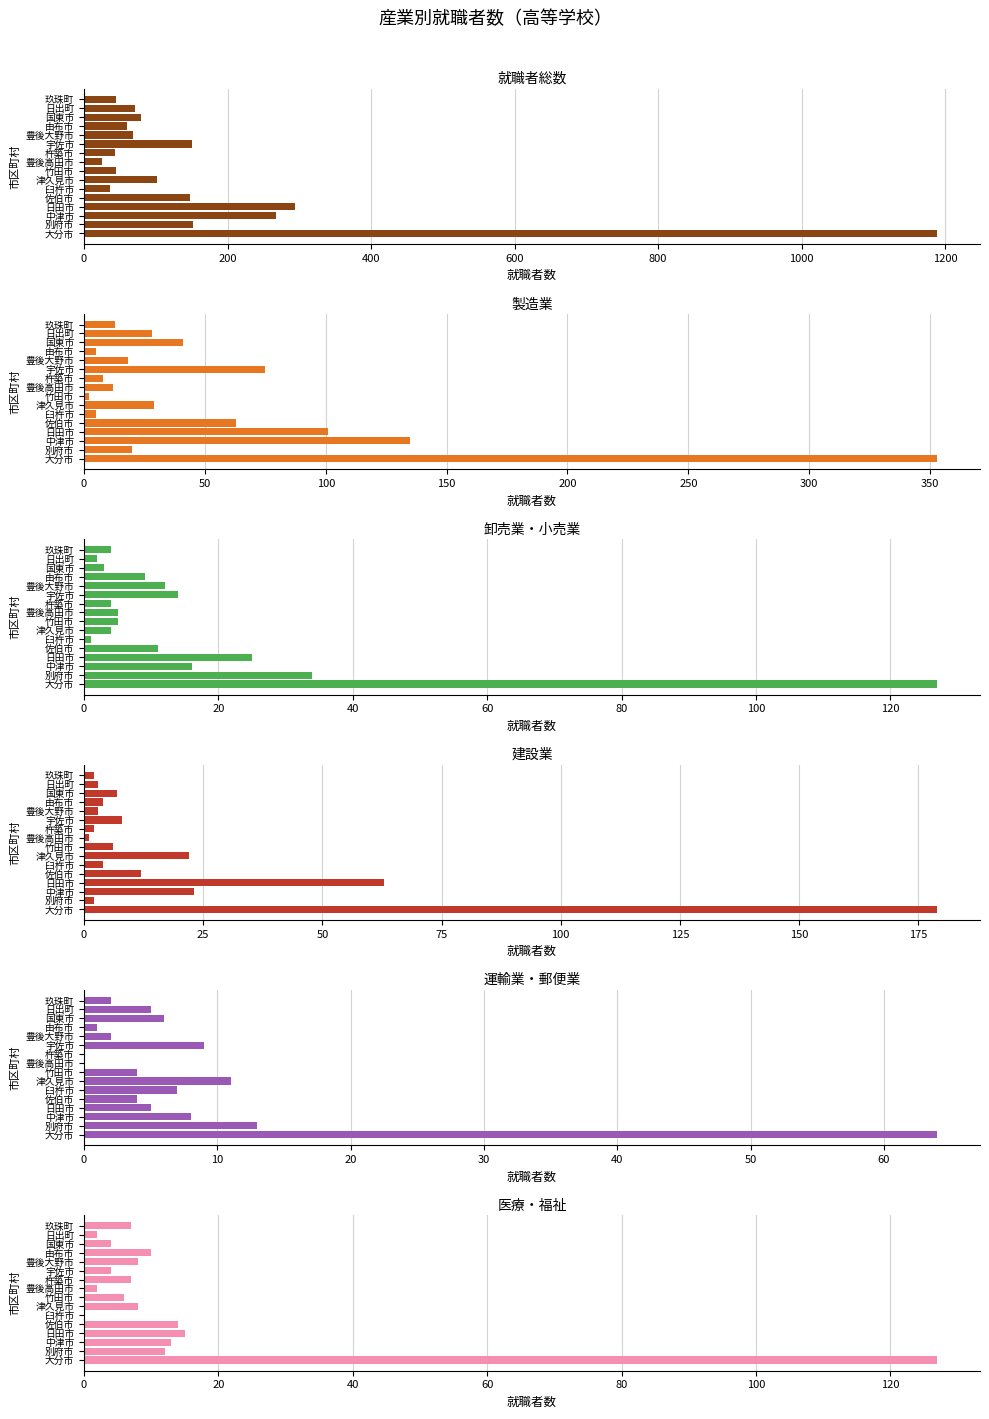

Rank the series at 日田市 from highest to lowest value.

就職者総数, 製造業, 建設業, 卸売業・小売業, 医療・福祉, 運輸業・郵便業